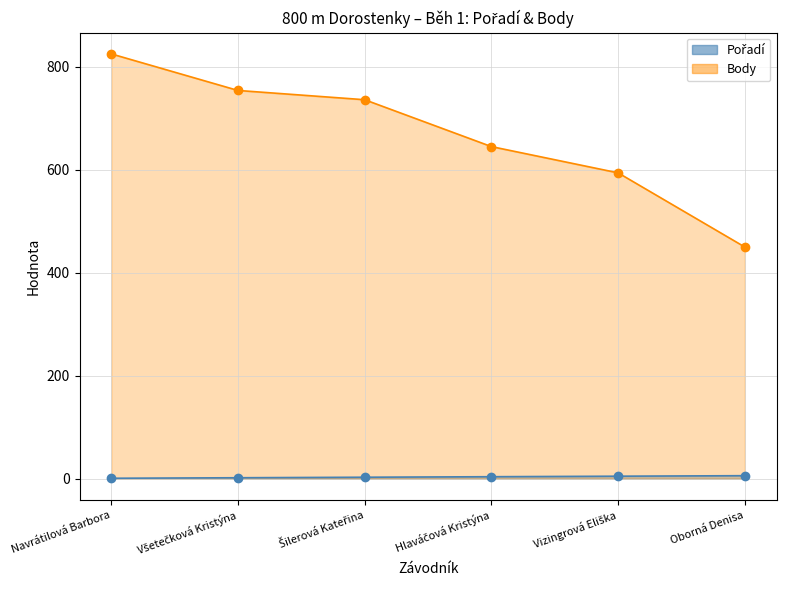

What is the sum of the Body values at Šilerová Kateřina and Navrátilová Barbora?

1561